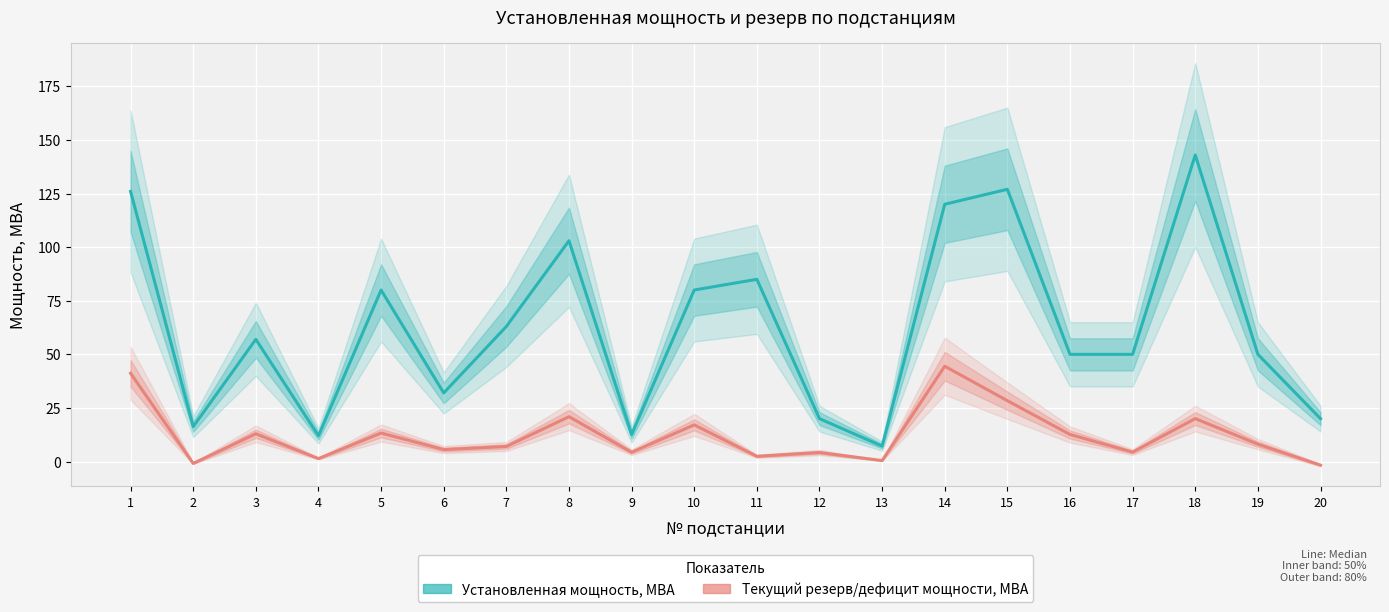

What is the difference between the maximum and second lowest values in the Текущий резерв/дефицит мощности, МВА series?

45.3